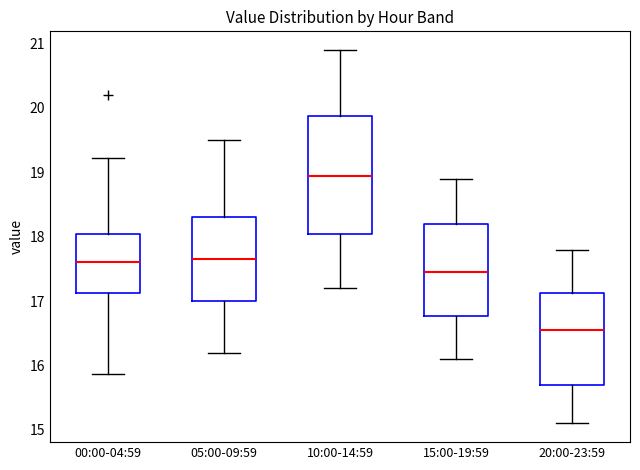

Reading left to right, read every box against the y-axis: the position of its median line, the range the box covers, and the ends of its whiskers. The values are not printed on the chart, so give them approximately, as read against the axis.

00:00-04:59: median 17.6, box 17.1 to 18.0, whiskers 15.9 to 19.2
05:00-09:59: median 17.7, box 17.0 to 18.3, whiskers 16.2 to 19.5
10:00-14:59: median 19.0, box 18.1 to 19.9, whiskers 17.2 to 20.9
15:00-19:59: median 17.5, box 16.8 to 18.2, whiskers 16.1 to 18.9
20:00-23:59: median 16.6, box 15.7 to 17.1, whiskers 15.1 to 17.8